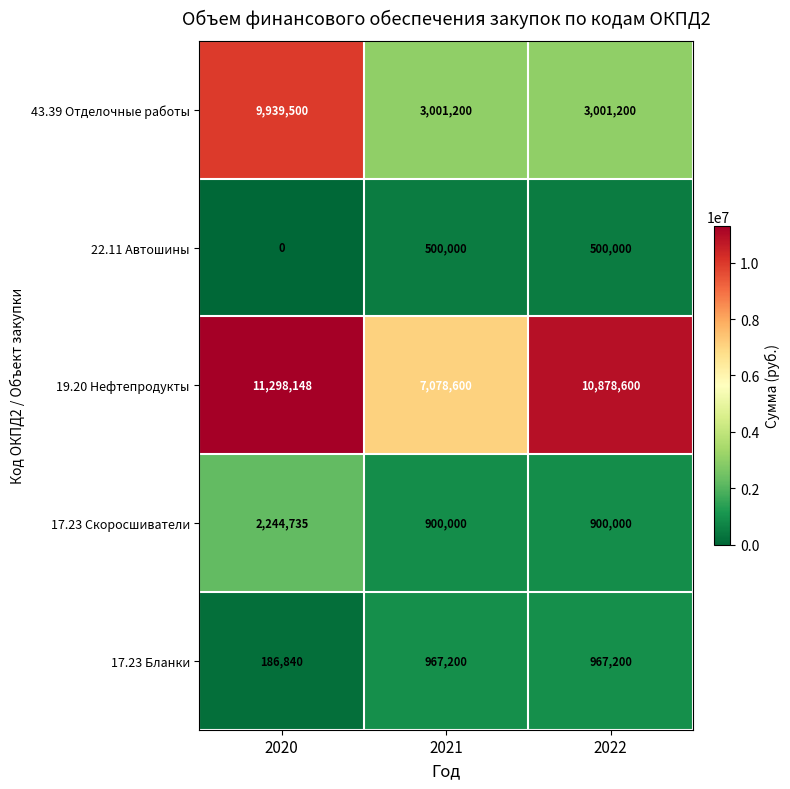

What is the total value across all series at 2022?

16247000